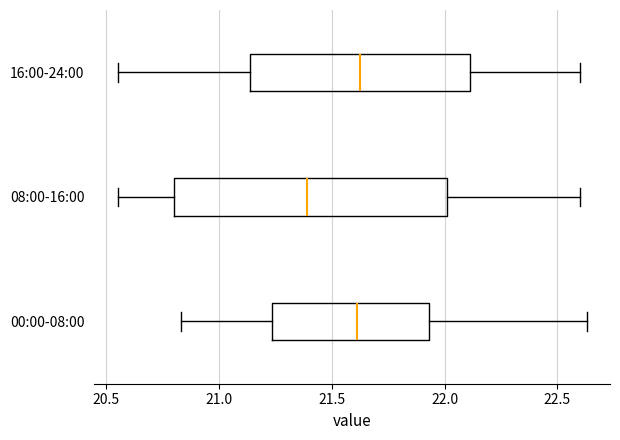

Comparing the boxes themselves (not the whiskers), which one is the widest?

08:00-16:00